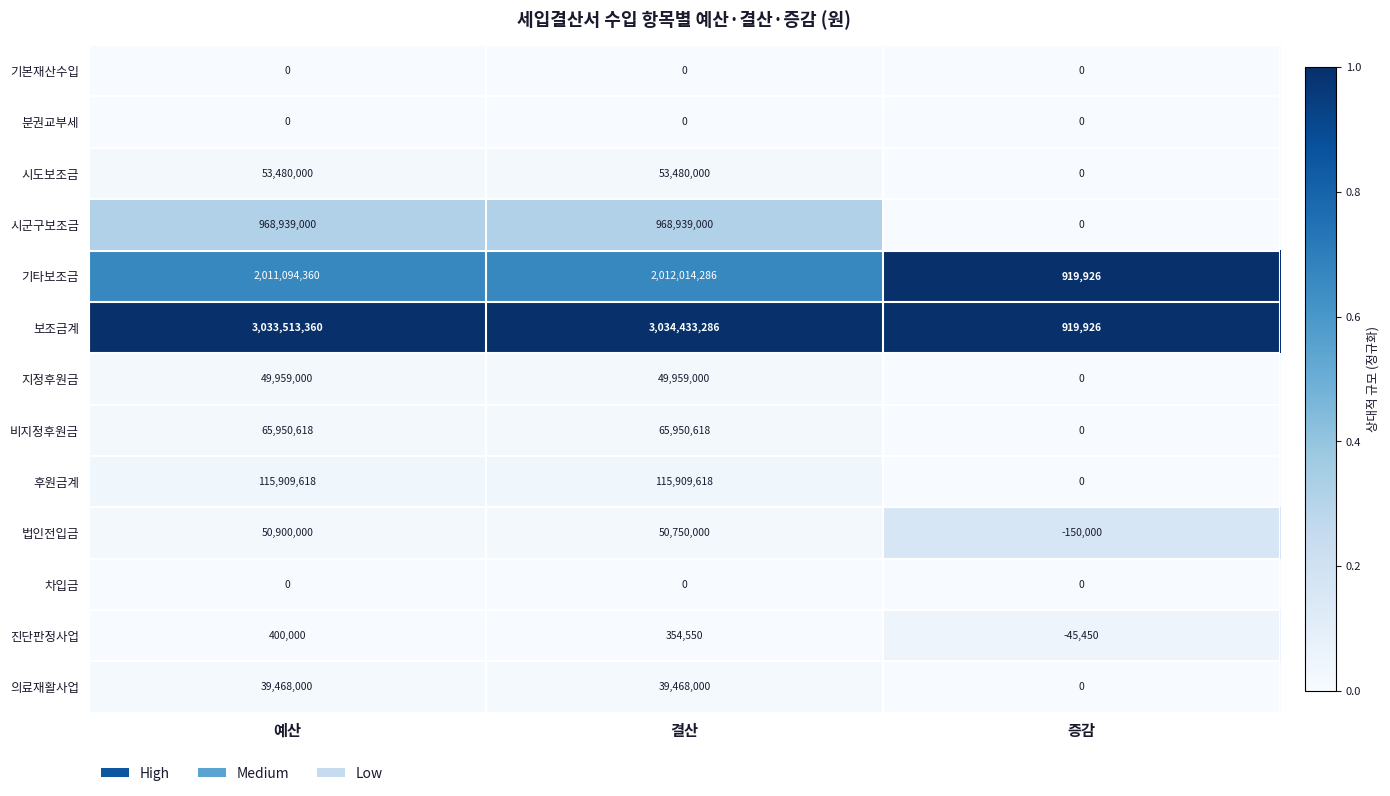

Count the 후원금계 values in the range 0 to 115909618.

3